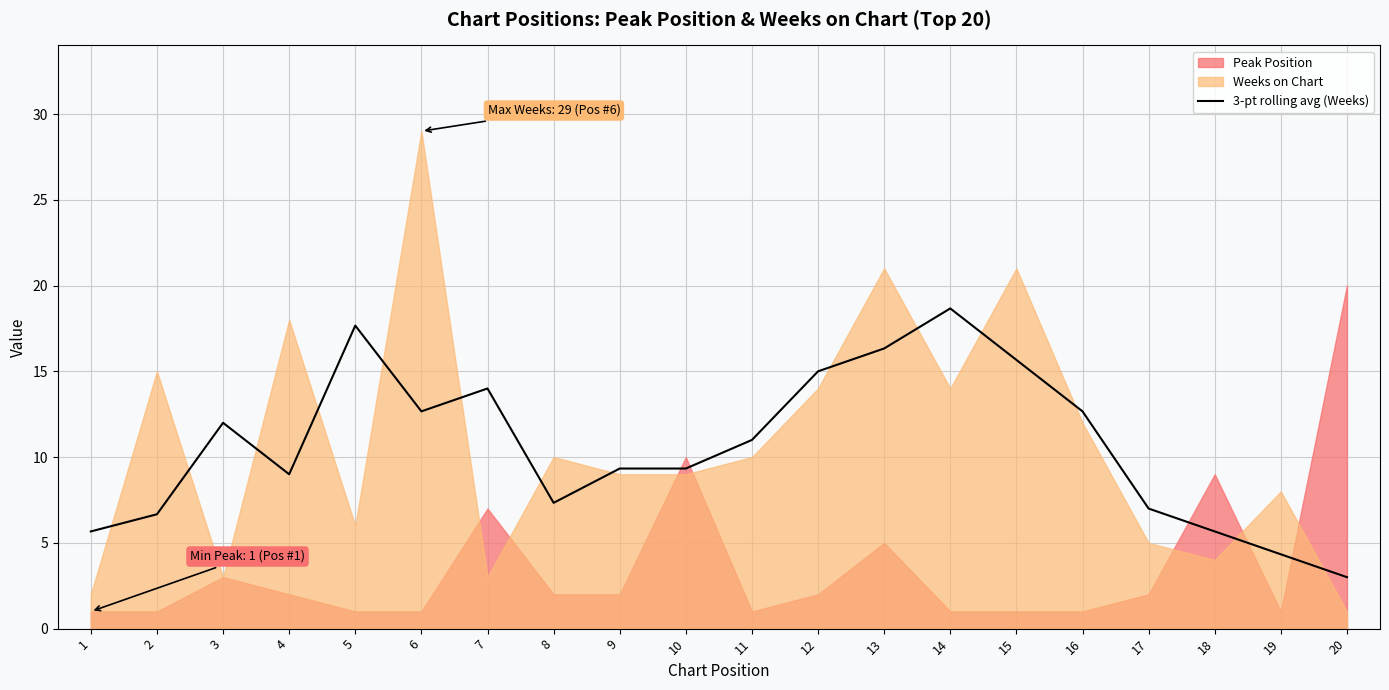

True or false: 3-pt rolling avg (Weeks) has a value of 9.1 at 13.

False